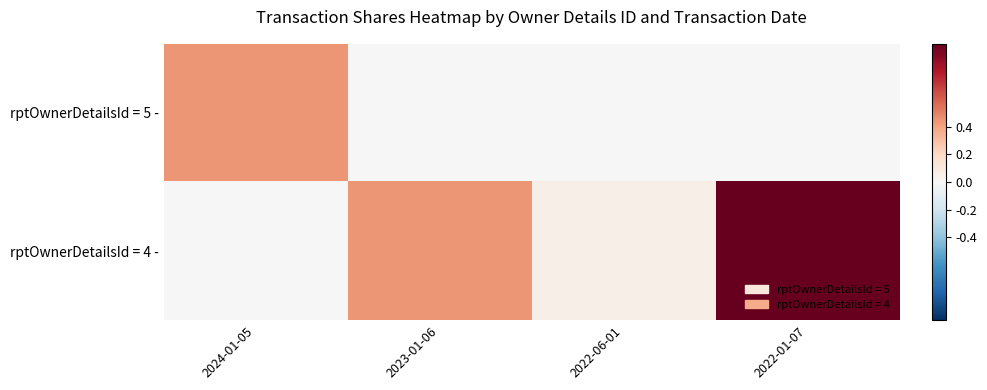

What is the greatest value displayed?

1.0